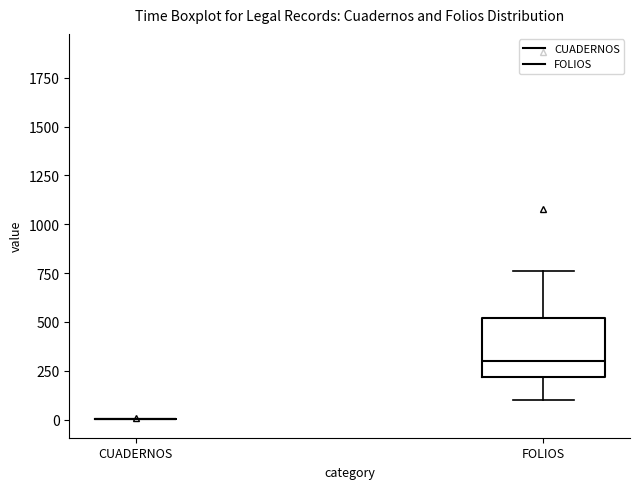

Comparing the boxes themselves (not the whiskers), which one is the tallest?

FOLIOS